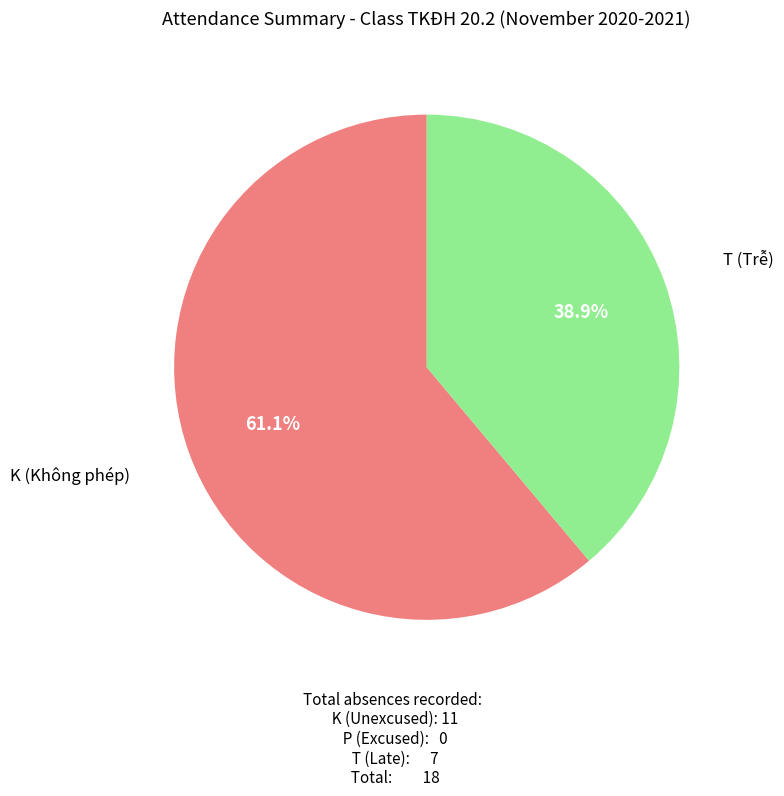

What is the largest slice in the pie chart?

K (Không phép)